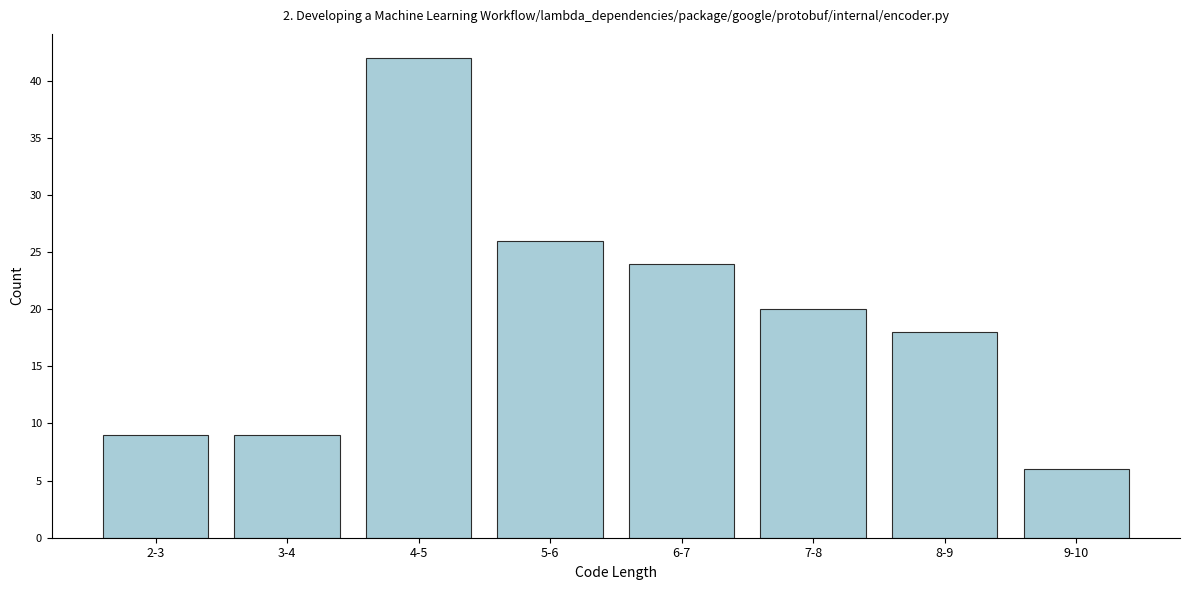

Reading left to right, transcribe all the data shown in this chart.

2-3=9	3-4=9	4-5=42	5-6=26	6-7=24	7-8=20	8-9=18	9-10=6